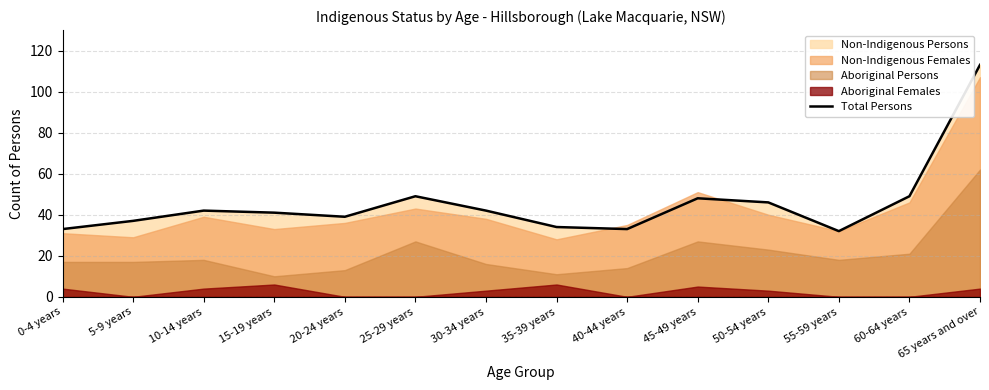

What is the sum of all values?

638